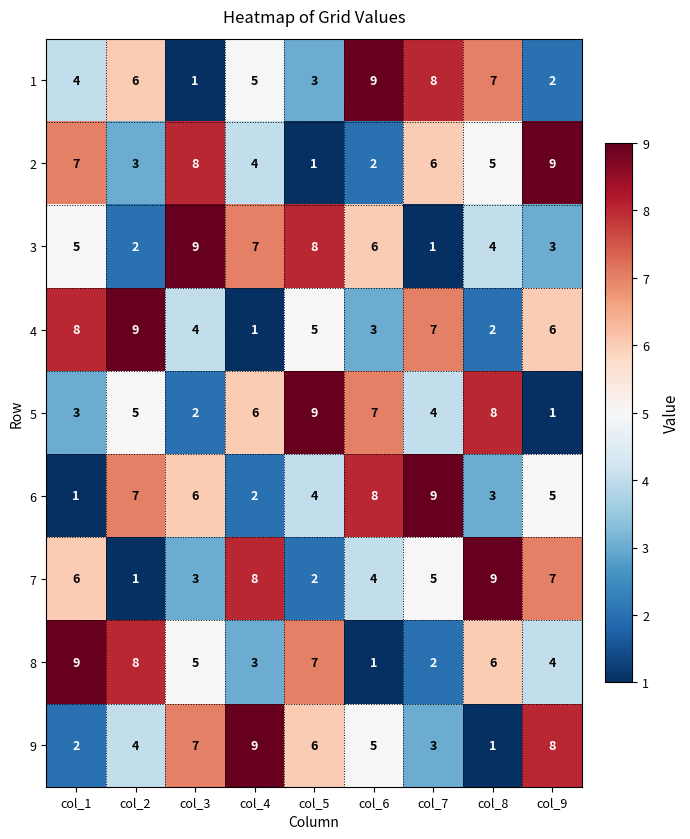

Rank the categories by 4 value from highest to lowest.

col_2, col_1, col_7, col_9, col_5, col_3, col_6, col_8, col_4